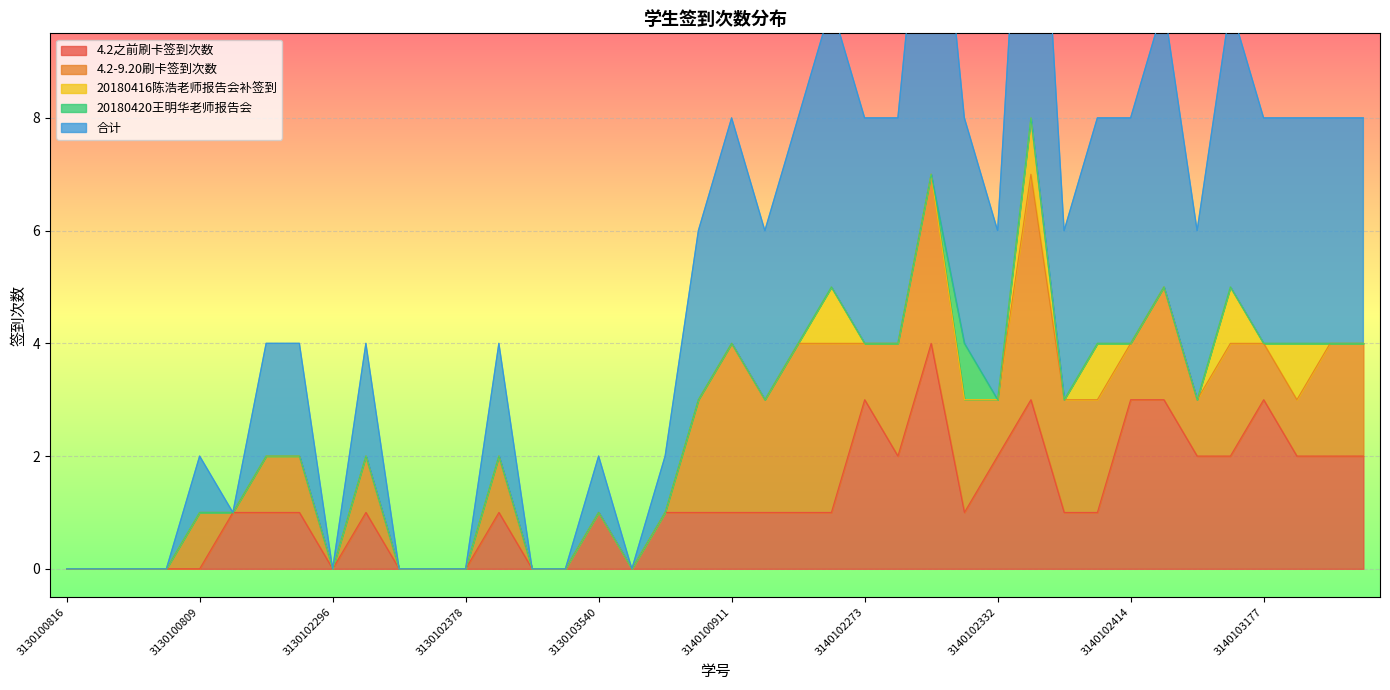

At 3130103808, list the series in order from smallest to largest.

4.2之前刷卡签到次数, 4.2-9.20刷卡签到次数, 20180416陈浩老师报告会补签到, 20180420王明华老师报告会, 合计